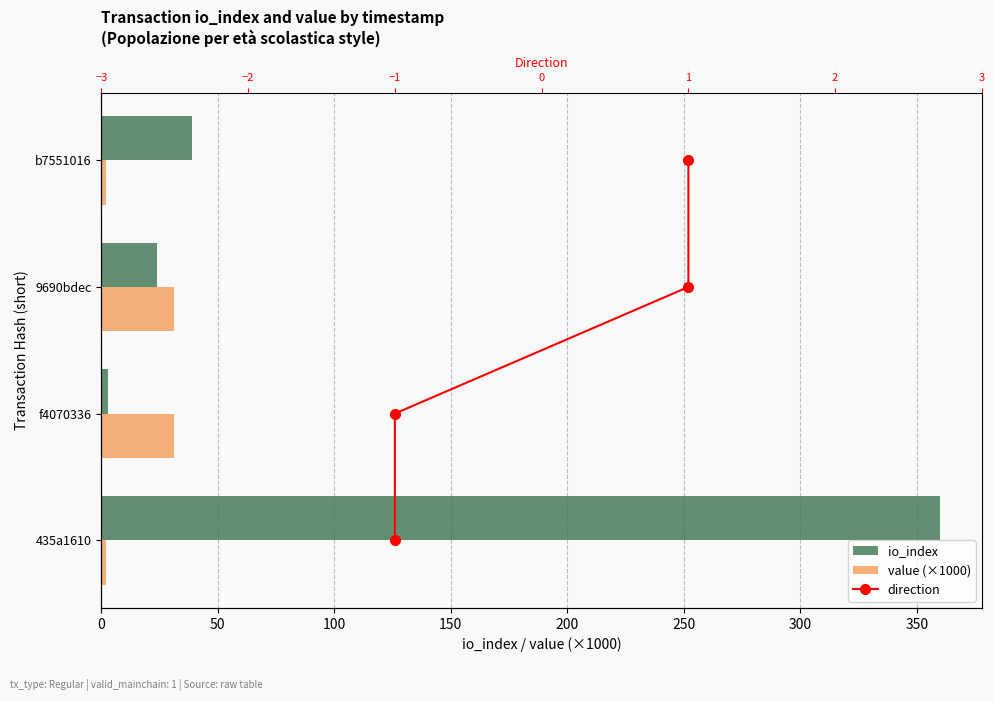

What is the value of the io_index bar at the 4th from the left?

39.0